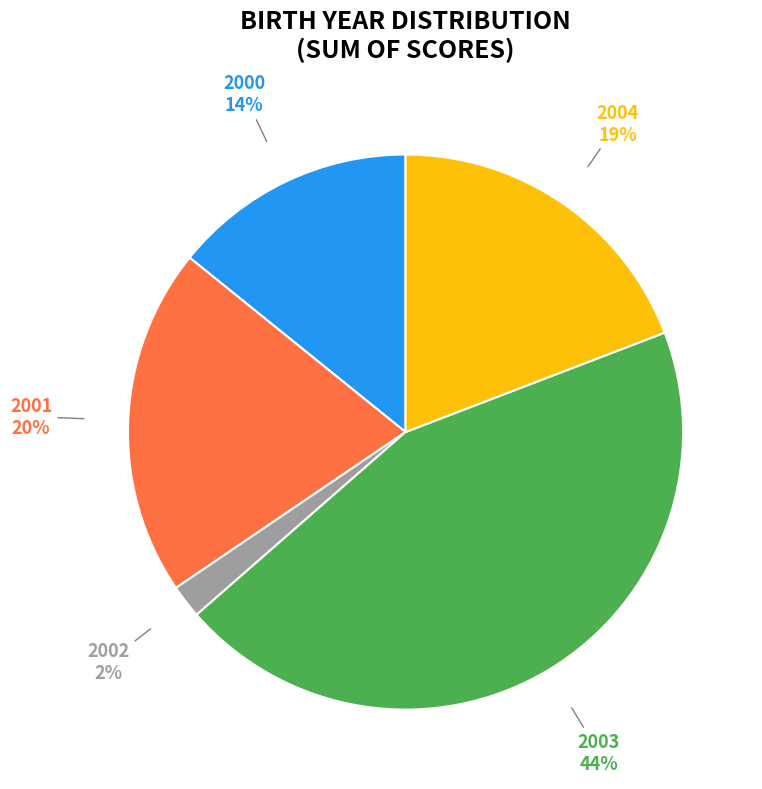

To the nearest percent, what is the difference between the largest and smallest slice percentages?

42%